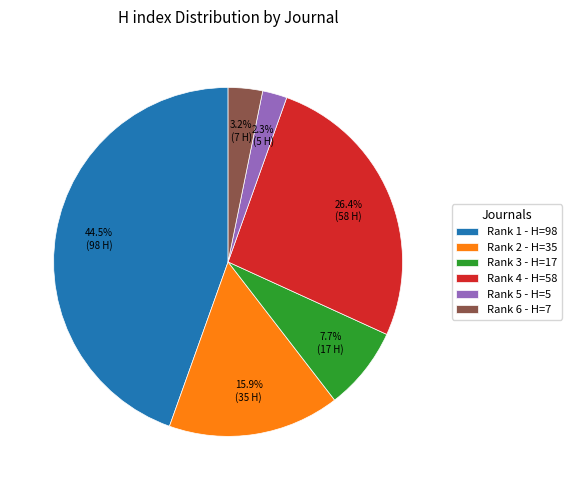

Between Rank 3 - H=17 and Rank 6 - H=7, which is larger?

Rank 3 - H=17